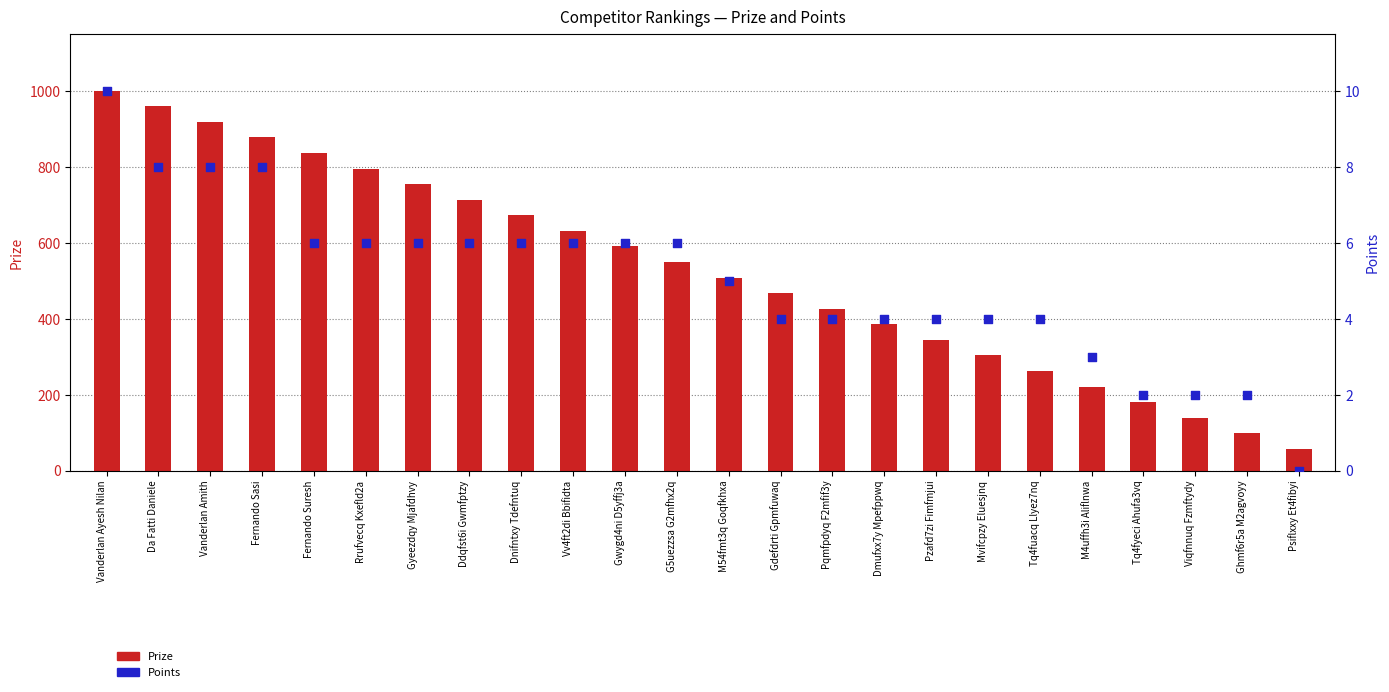

What are all the series names shown in the legend?

Prize, Points